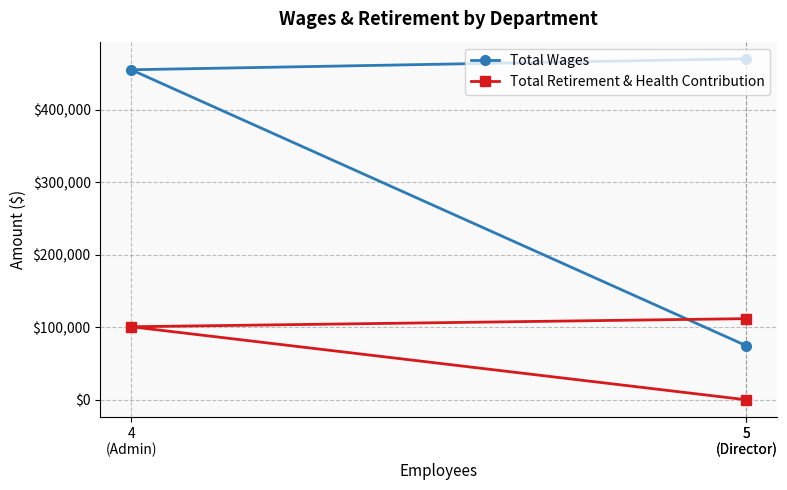

Rank the categories by Total Retirement & Health Contribution value from highest to lowest.

5
(Director), 4
(Admin), 5
(Director)